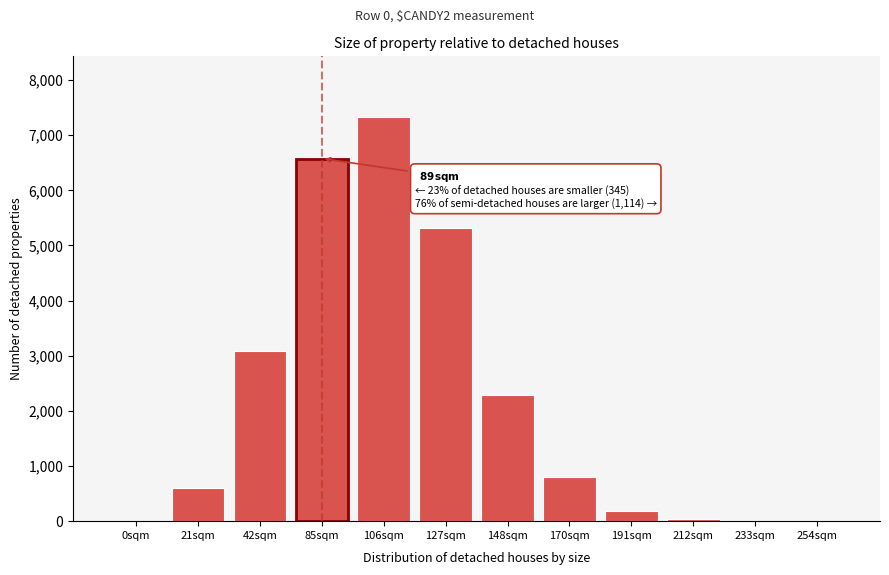

What is the sum of all values?

26221